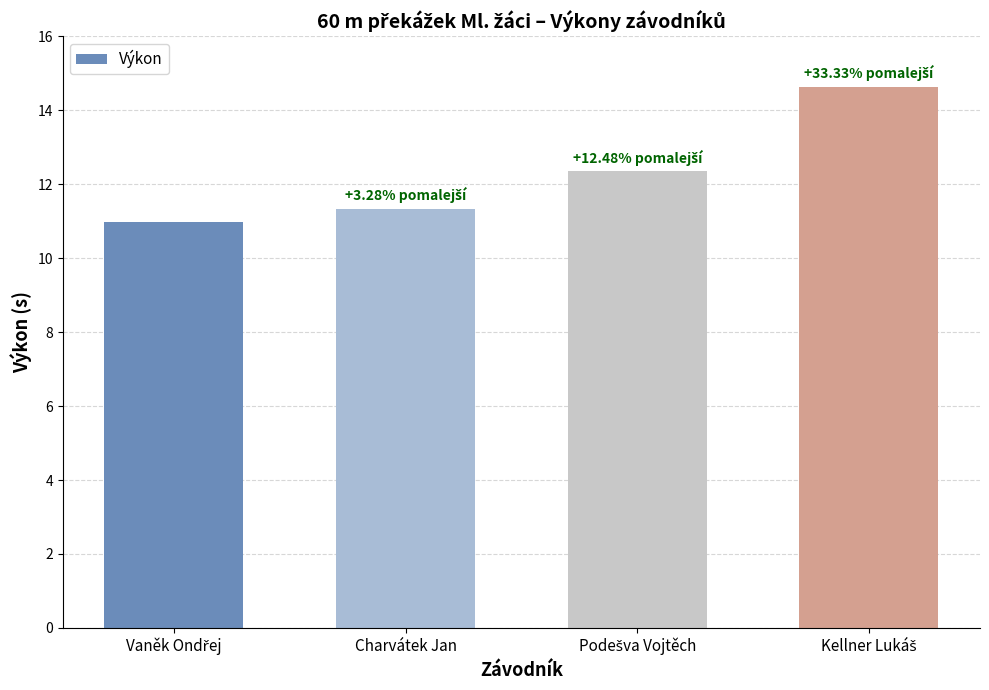

What is the average value?

12.3